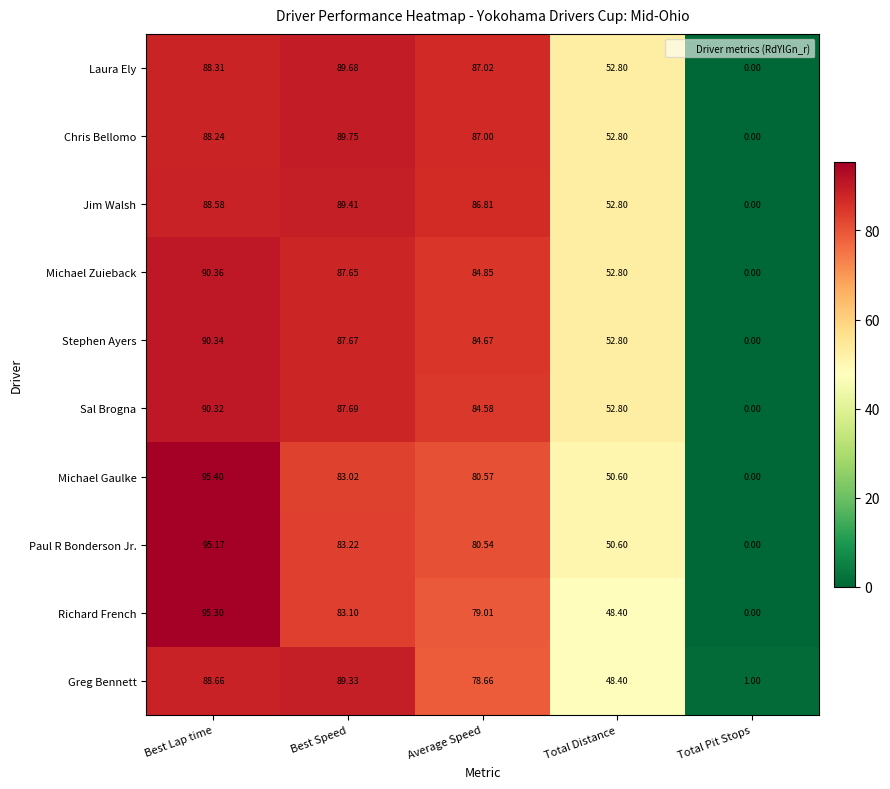

At which label does Richard French first exceed 79?

Best Lap time